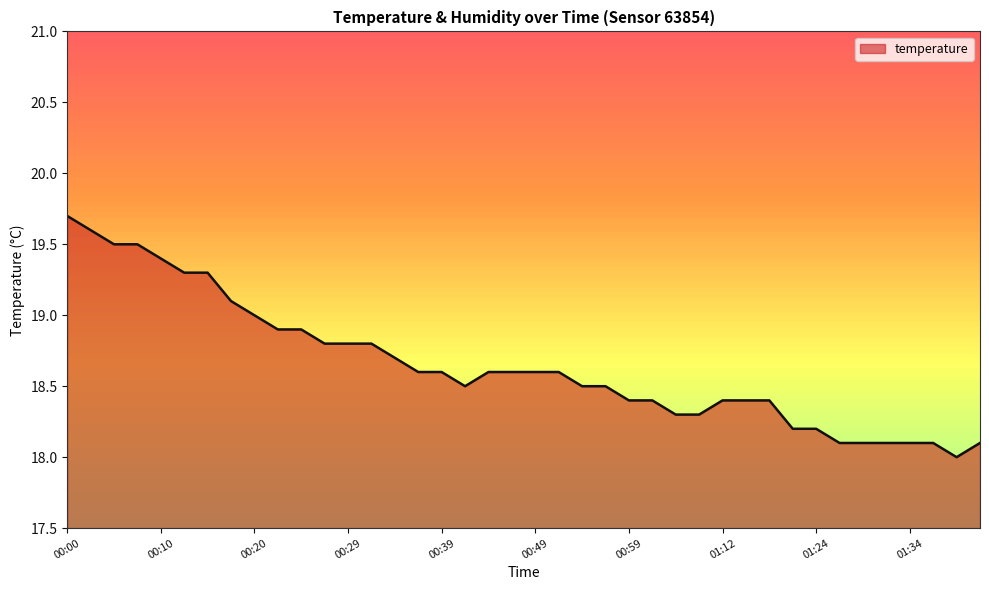

What is the maximum value shown in the chart?

19.7